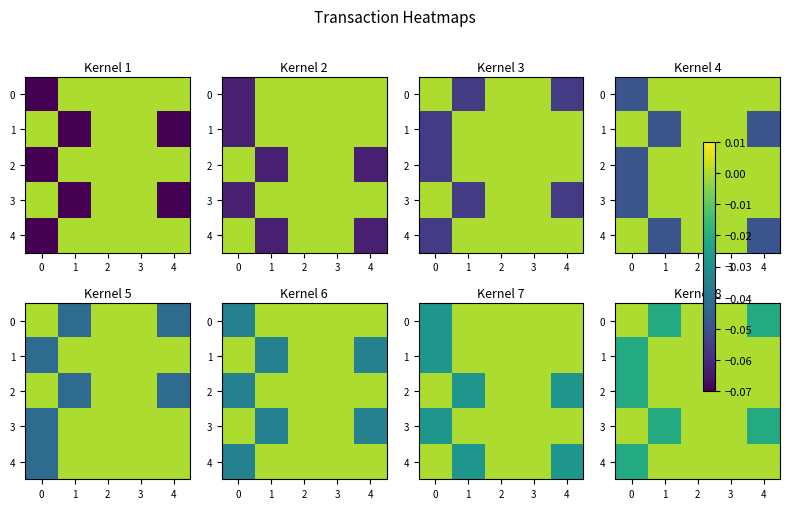

How many categories are shown in the chart?

5